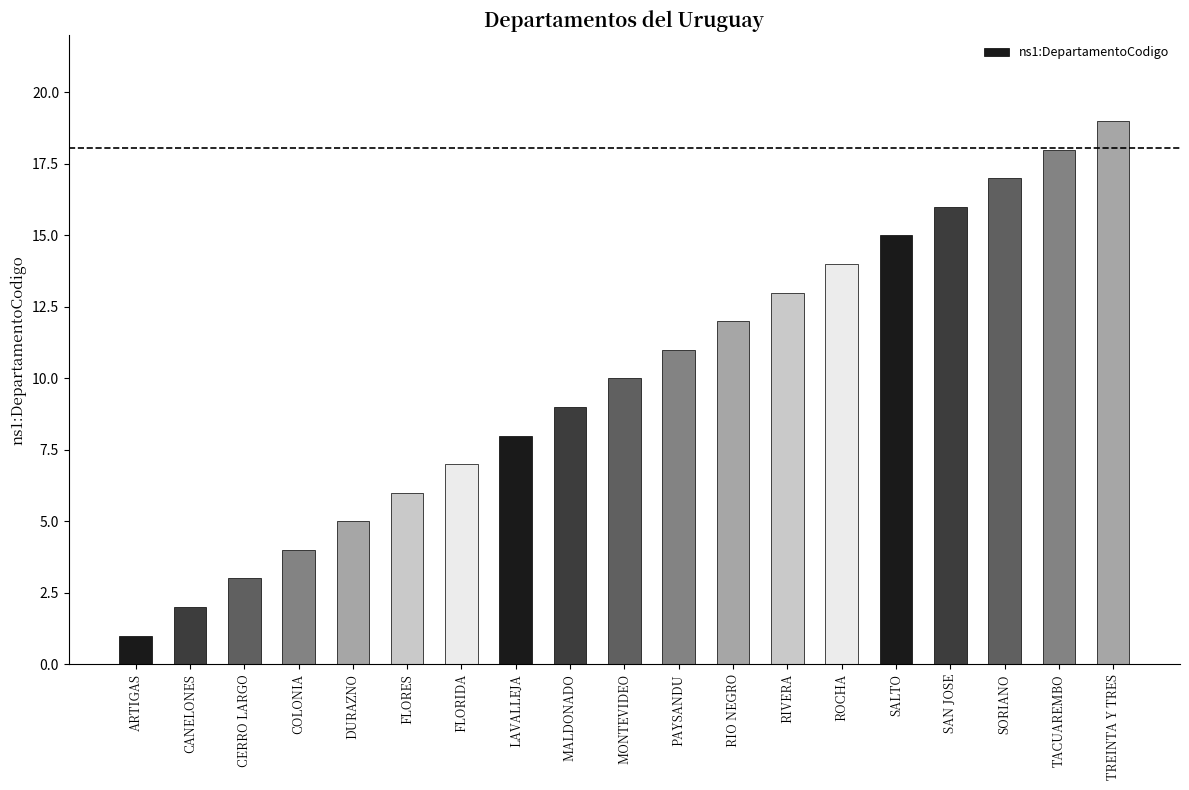

What is the label of the 2nd bar from the left?

CANELONES